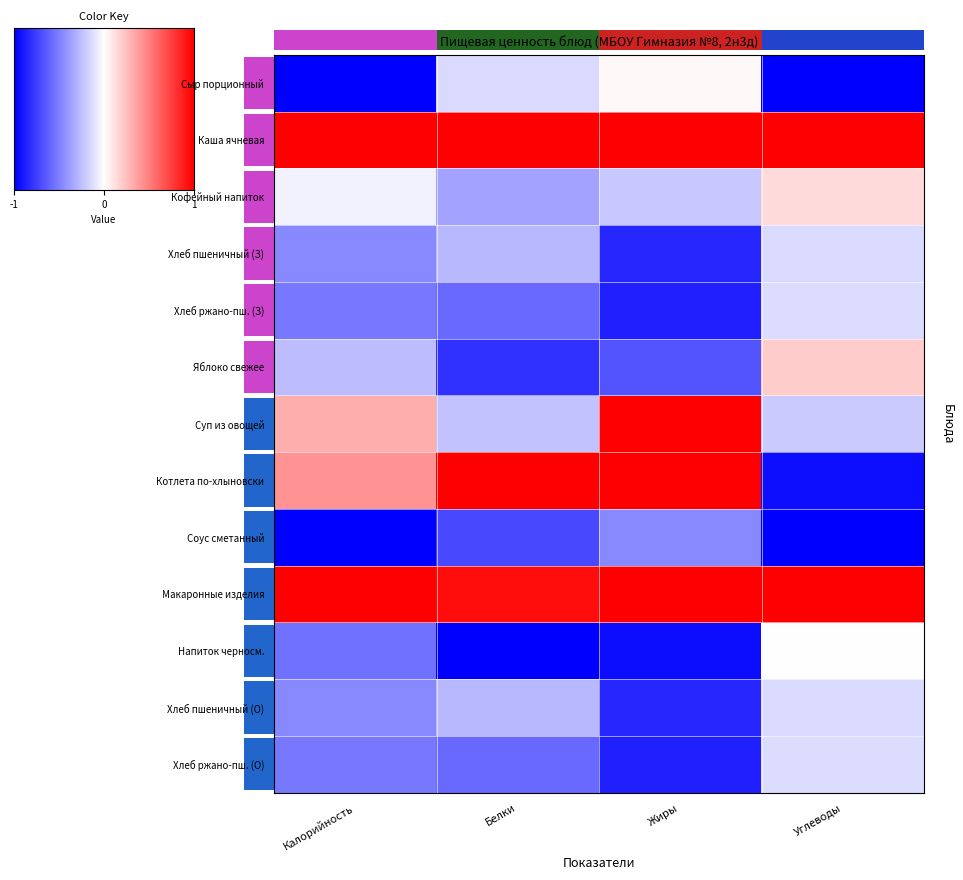

Count the Суп из овощей values in the range 0 to 1.

1